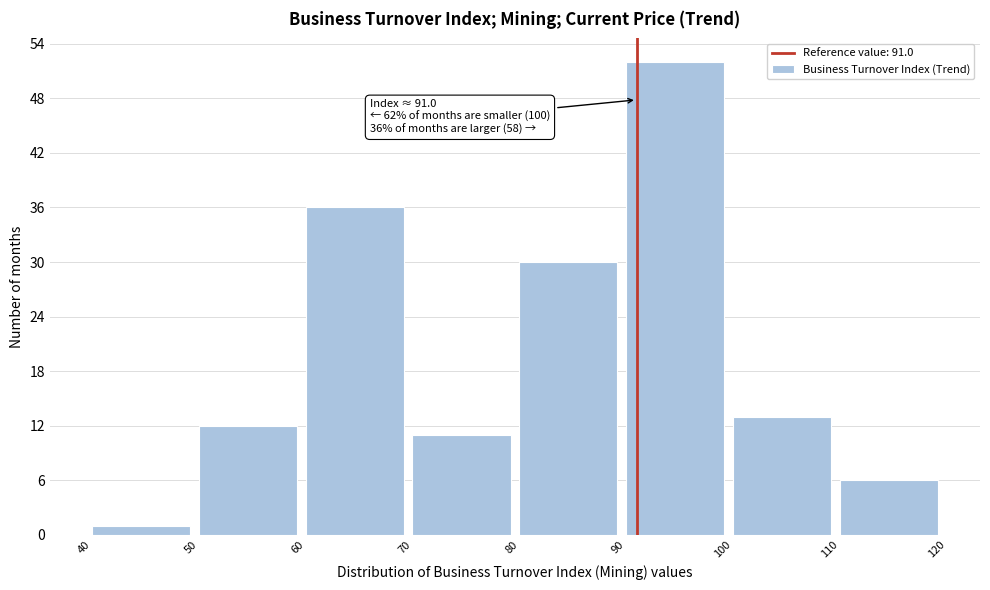

Over which range of the x-axis is the bar tallest?

90 to 100